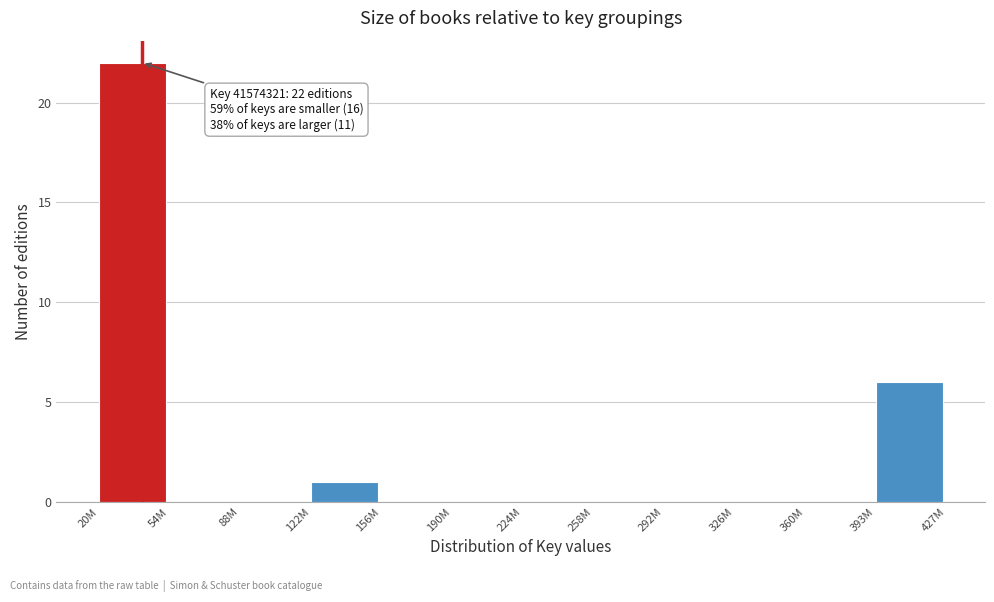

Reading left to right, extract all data points from this chart.

20M=22	54M=0	88M=0	122M=1	156M=0	190M=0	224M=0	258M=0	292M=0	326M=0	360M=0	393M=6